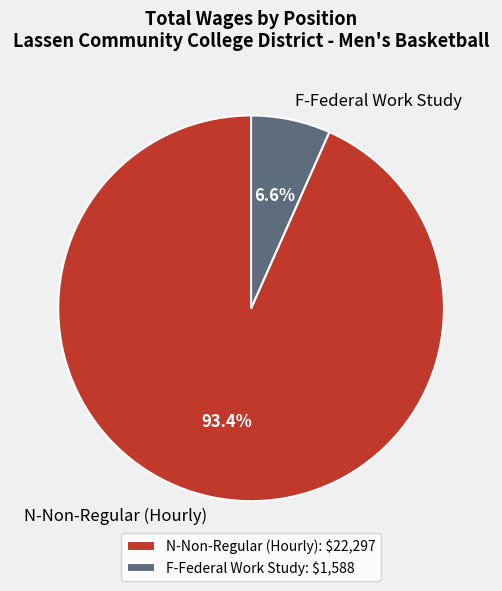

What percentage is NOT represented by N-Non-Regular (Hourly)?

6.6%